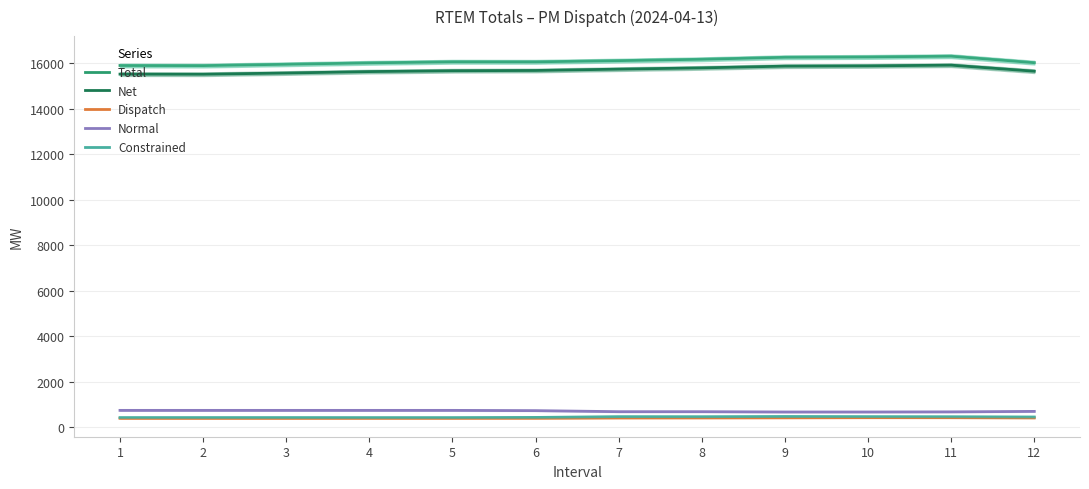

At which category does Dispatch reach its first local peak?

10